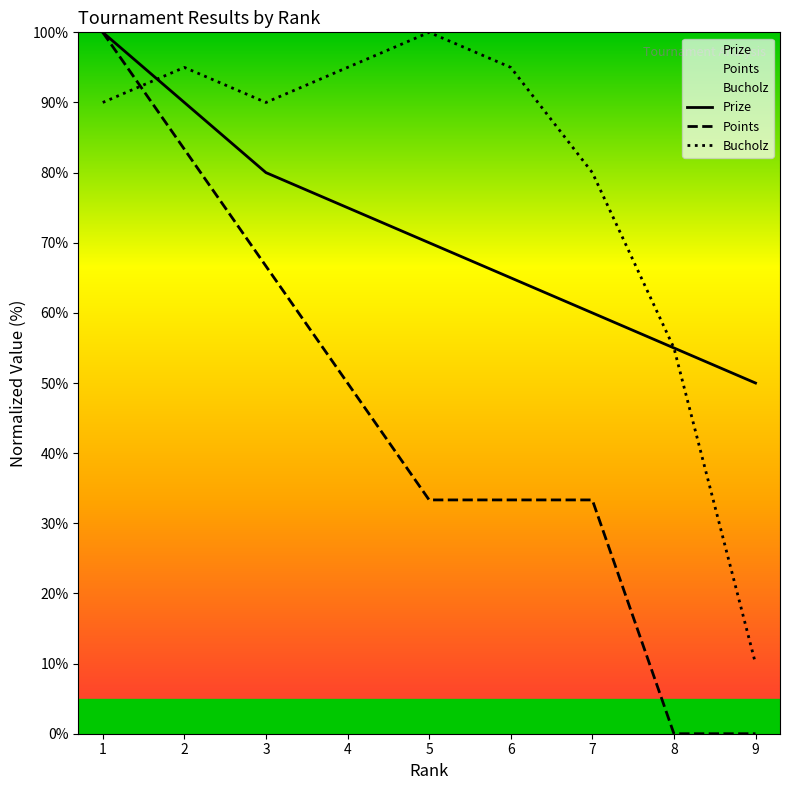

What is the total value across all series at 5?

203.3